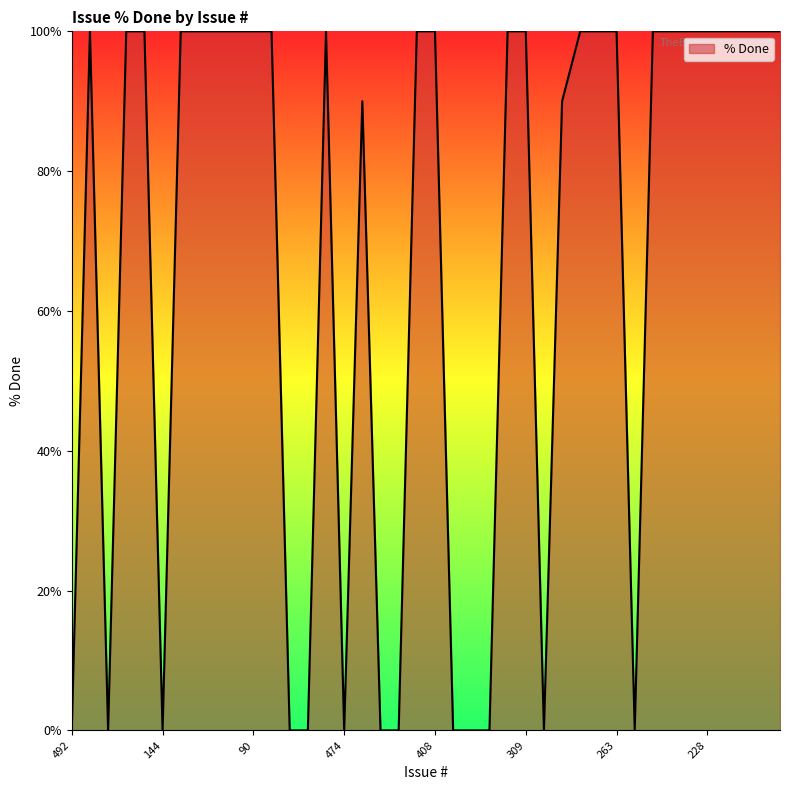

What is the maximum value shown in the chart?

100